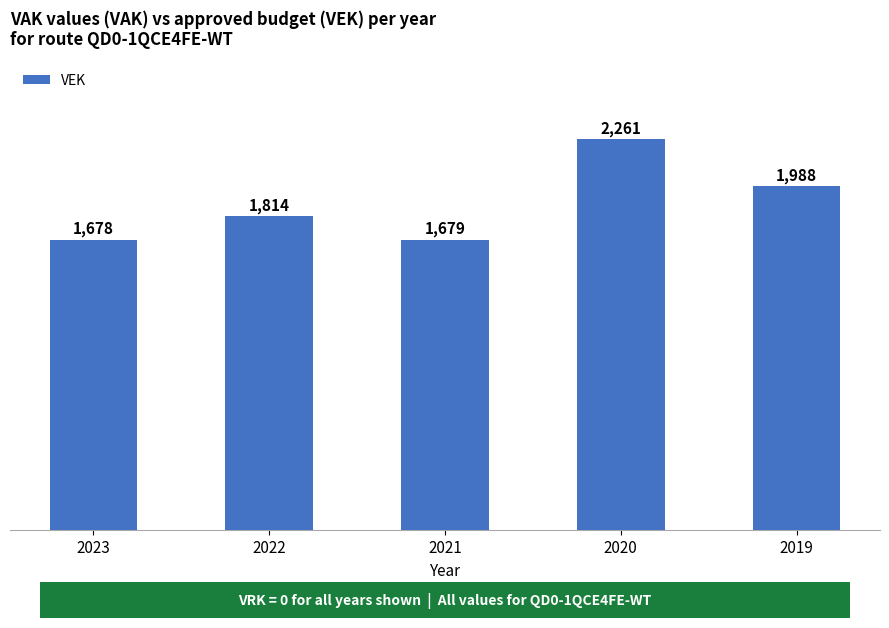

What is the difference between the maximum and minimum values?

583